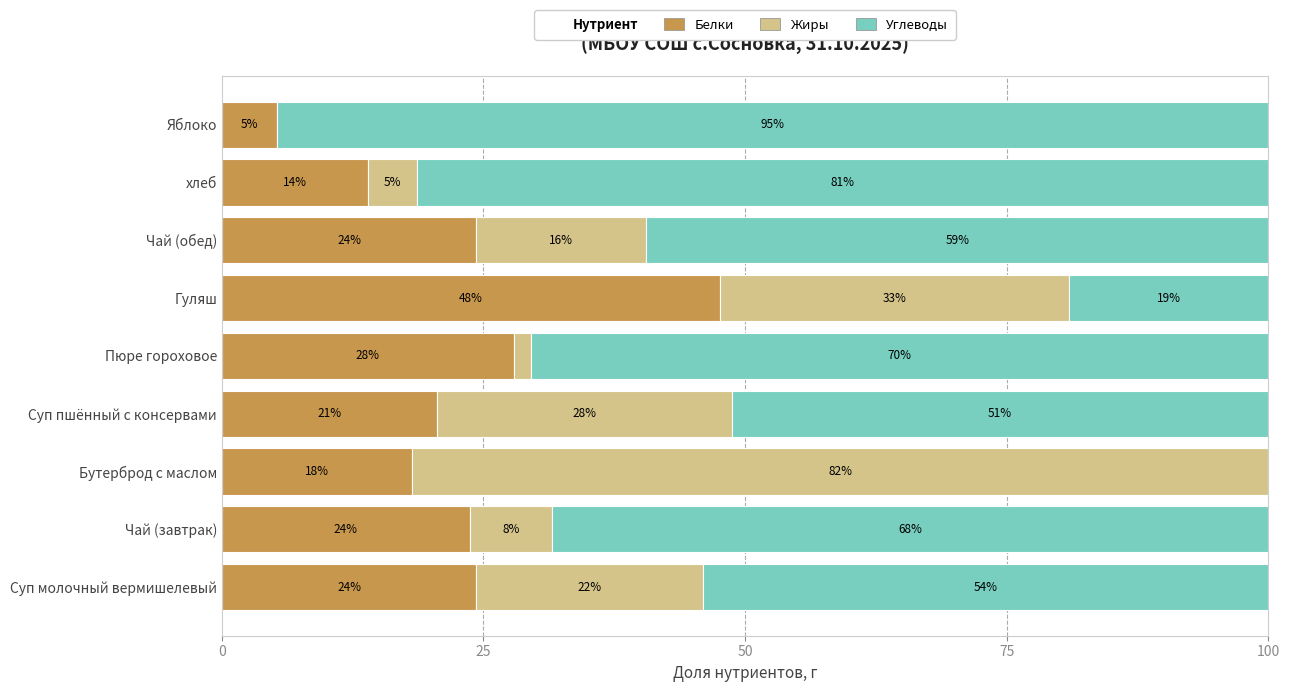

Which series has the largest total across all categories?

Углеводы